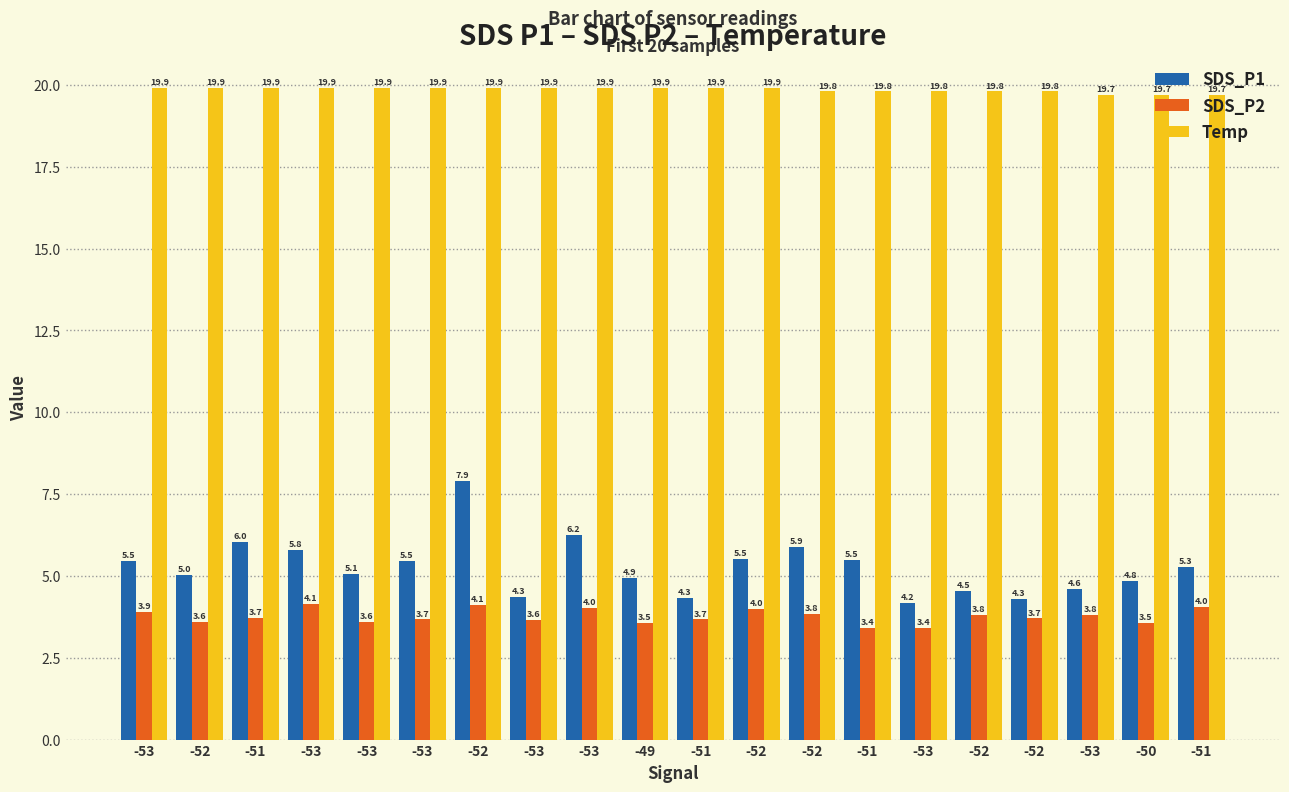

How many groups of bars are there?

20